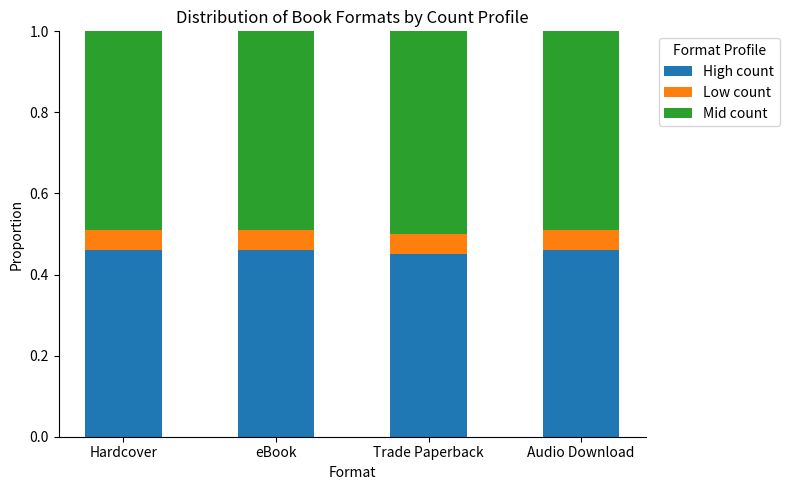

The value of High count at Hardcover is 0.5. True or false?

True